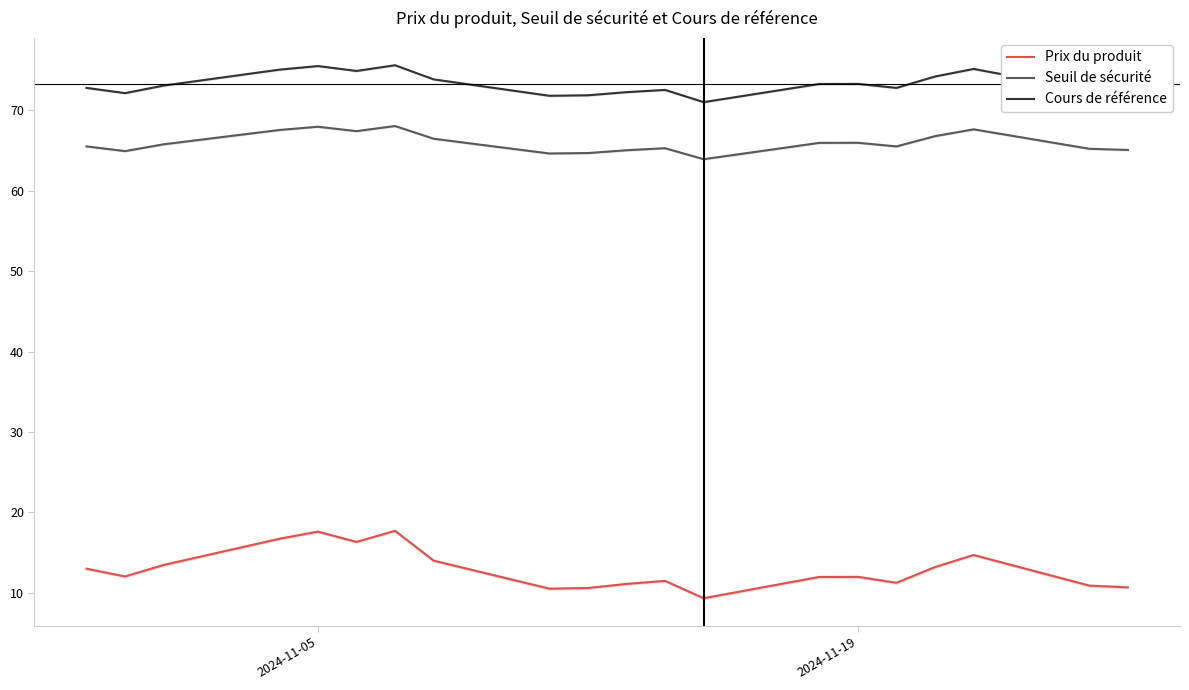

The Seuil de sécurité series shows 68.0 at 2024-11-05. True or false?

True